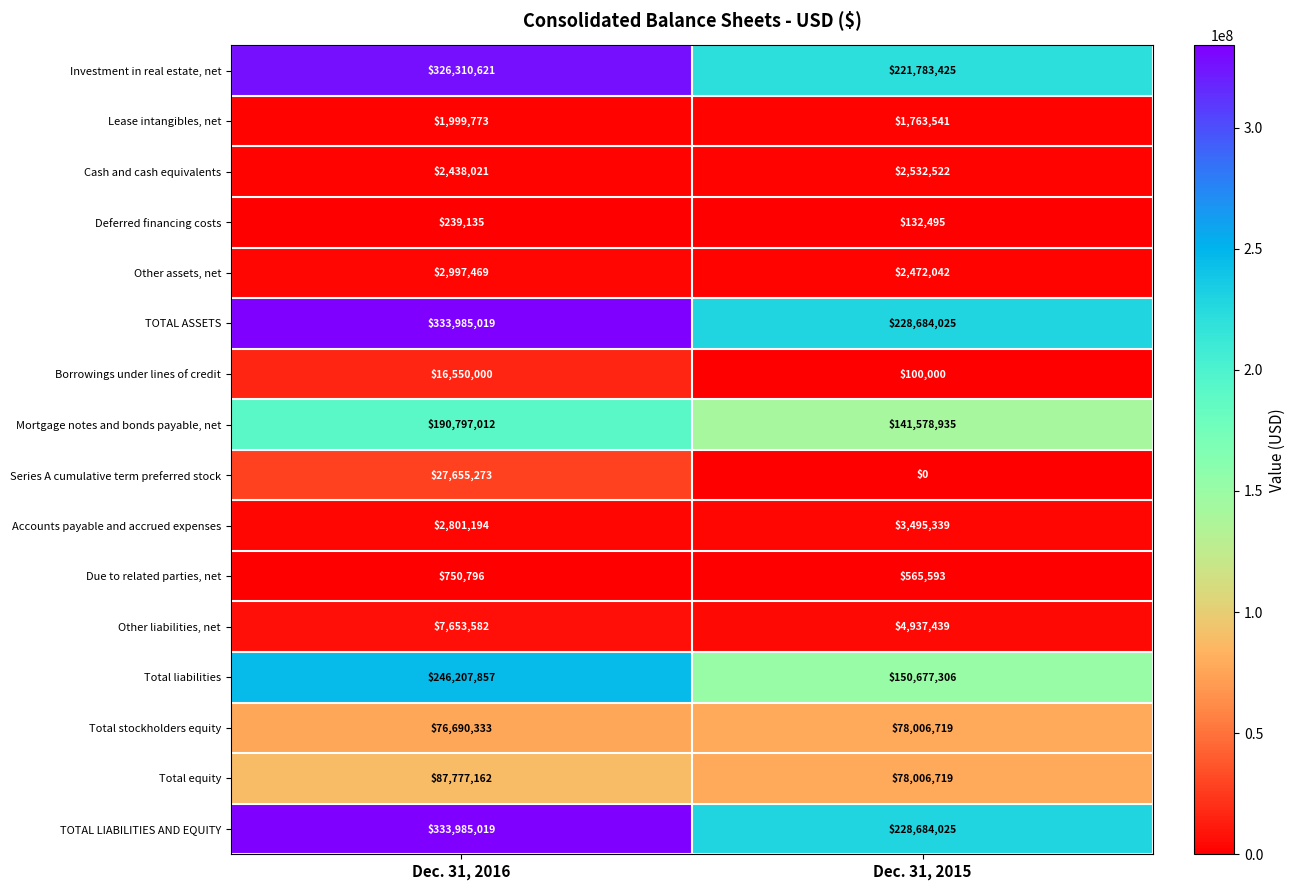

What is the average value of the Deferred financing costs series?

185815